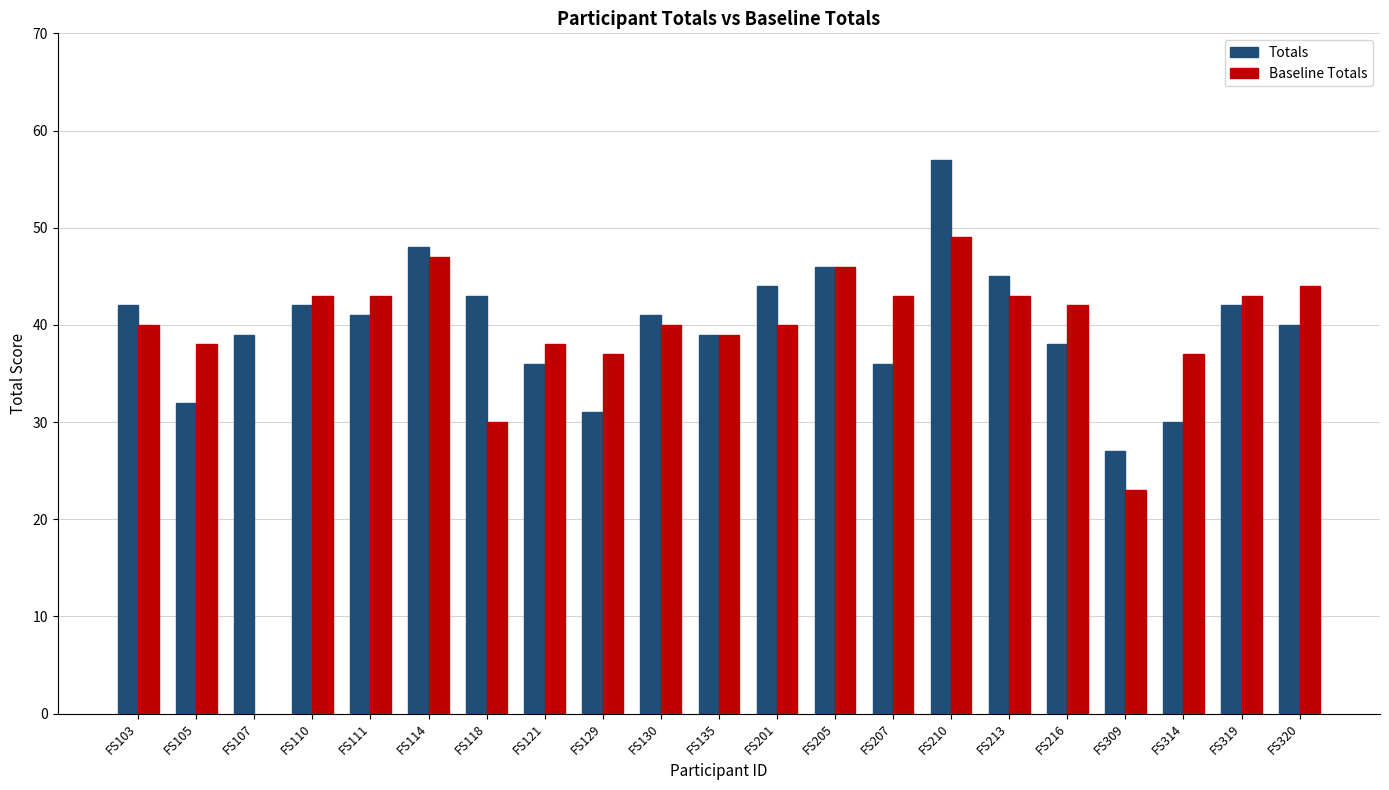

Which series has the largest total across all categories?

Totals